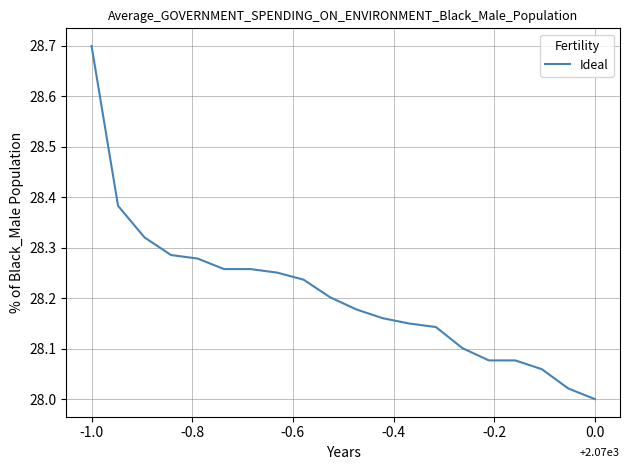

Does the chart have visible grid lines?

Yes